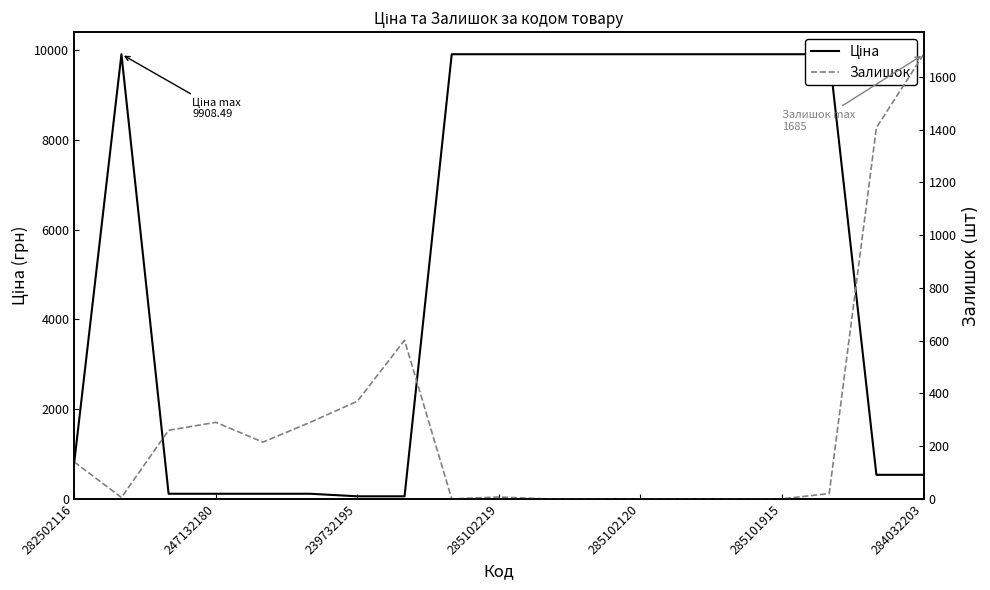

Where is Ціна nearest to the value 4982?

282502116